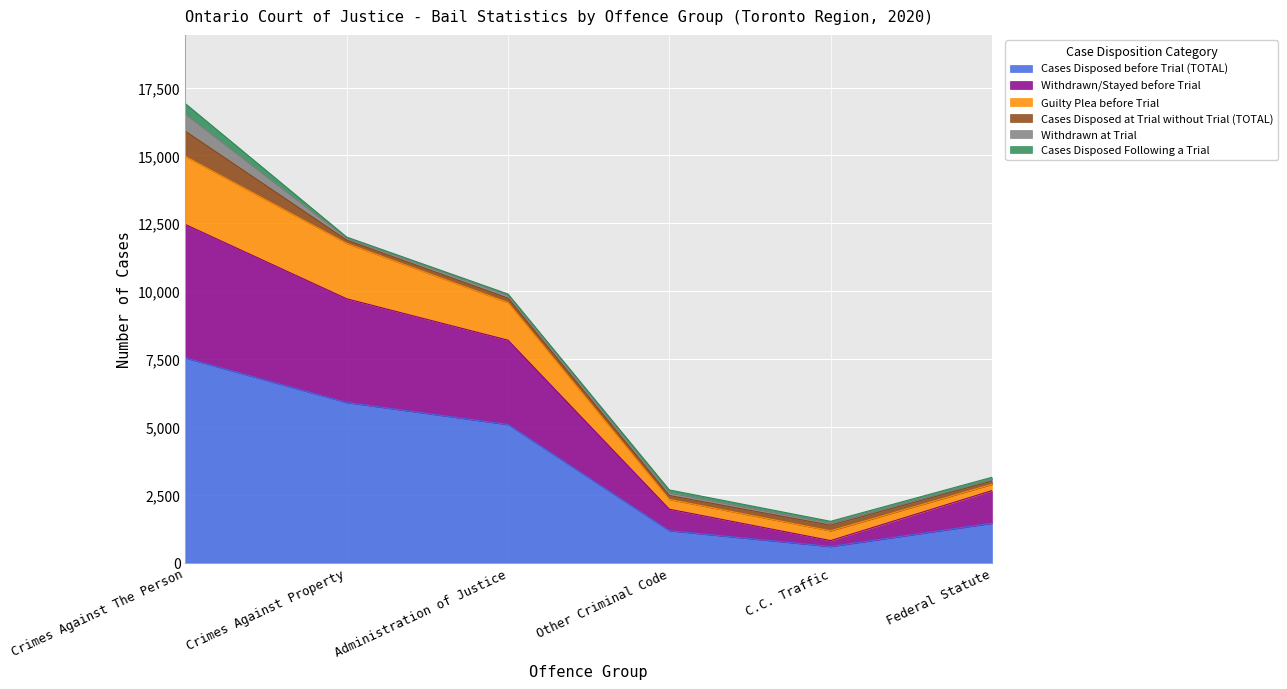

At how many categories does at least one series exceed 12468?

1